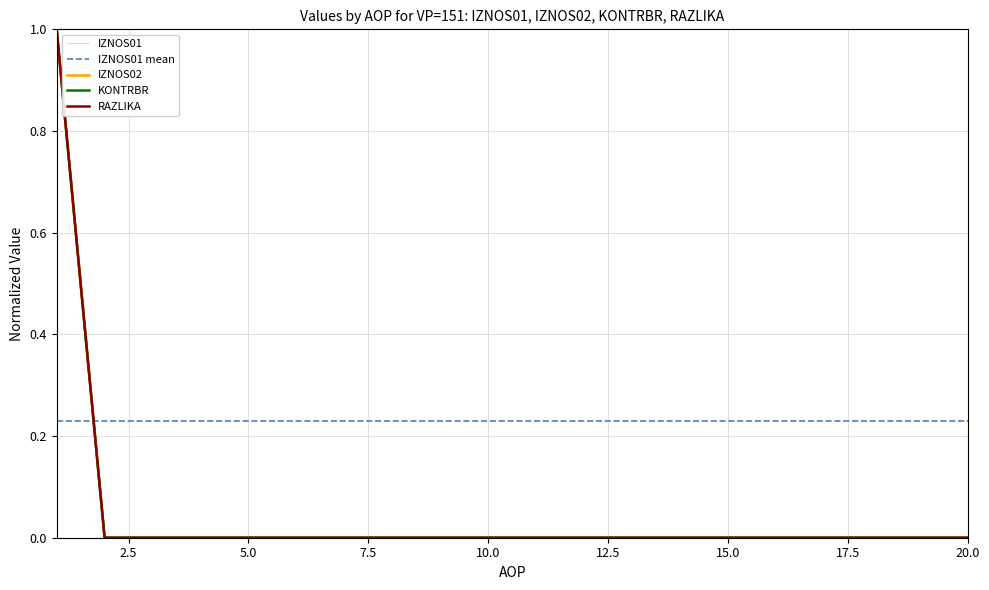

List the series in order of their peak value, lowest first.

IZNOS01, IZNOS02, KONTRBR, RAZLIKA